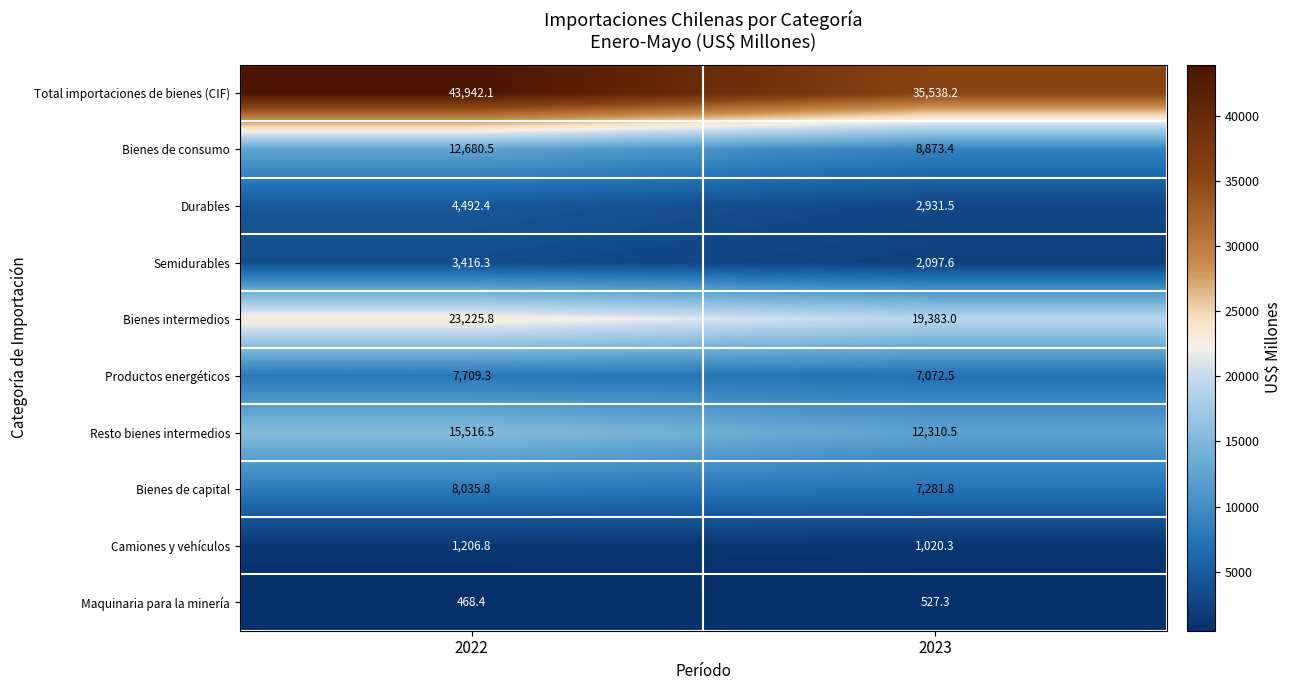

The Resto bienes intermedios series shows 15516.5 at 2022. True or false?

True